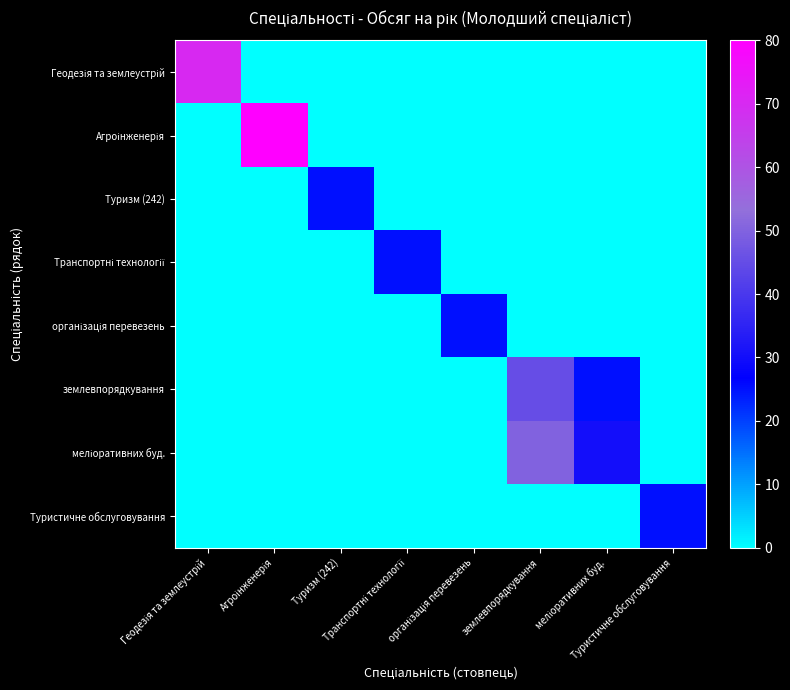

How many data points does each series have?

8